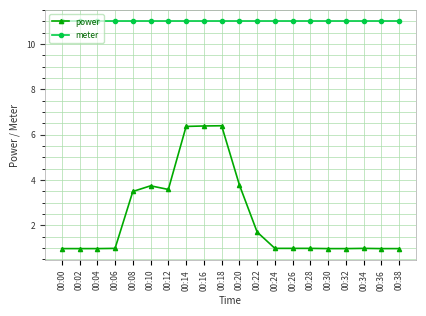

At 00:28, list the series in order from smallest to largest.

power, meter